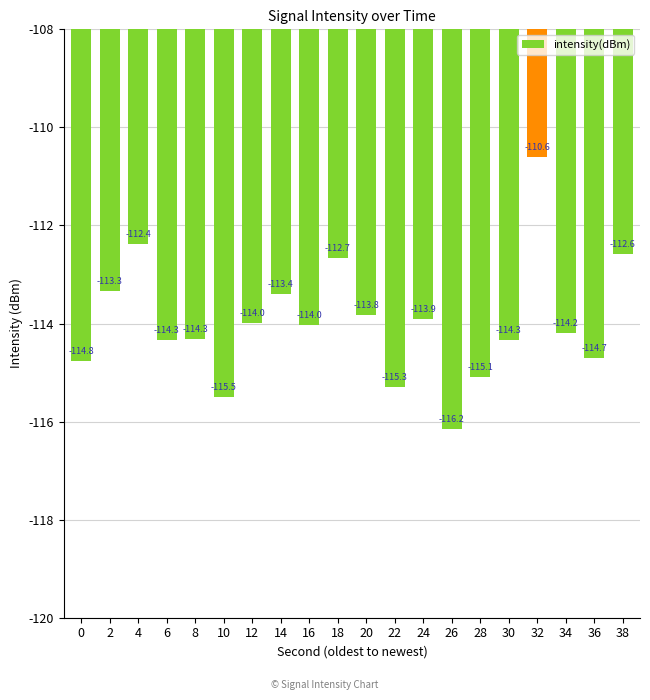

What is the change in value from 20 to 34?

-0.4